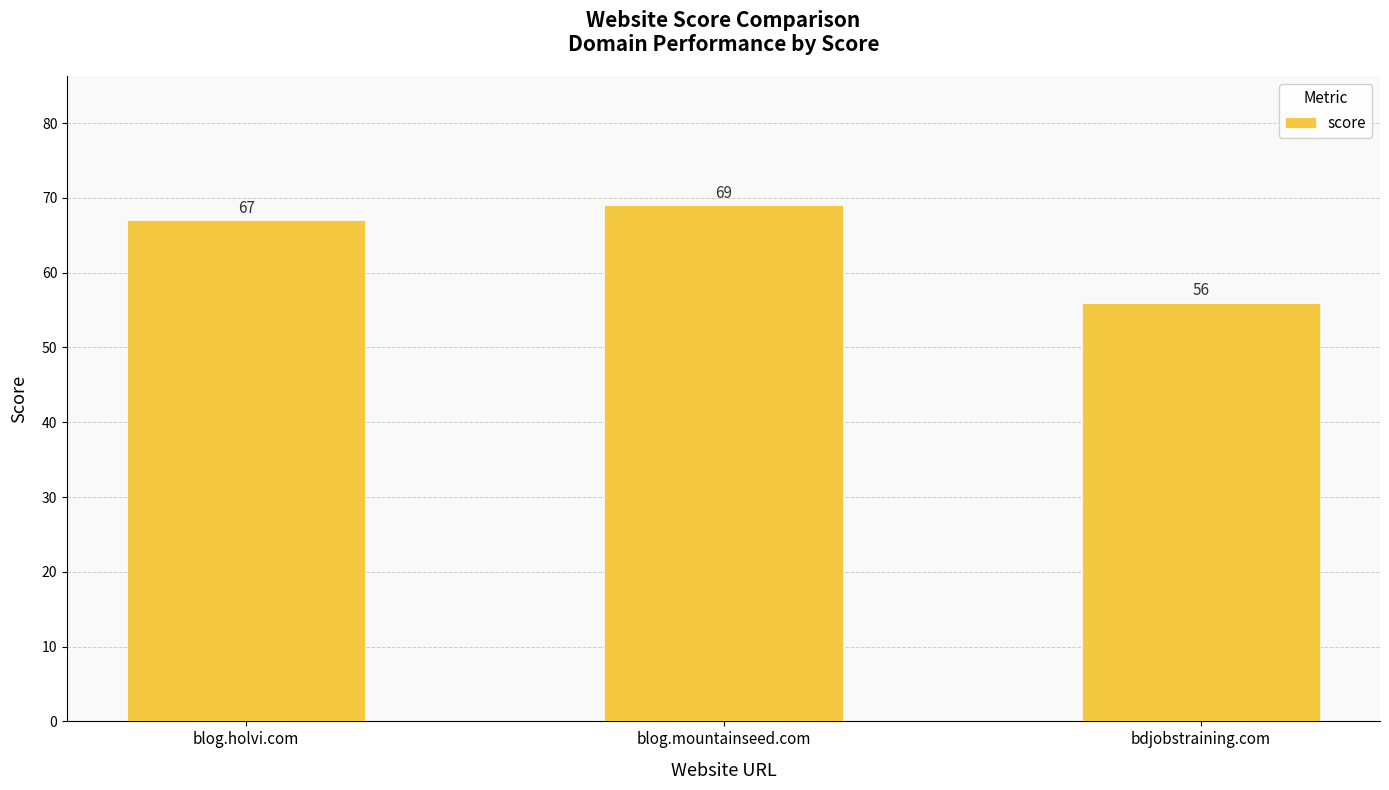

The value at blog.holvi.com is 118. True or false?

False